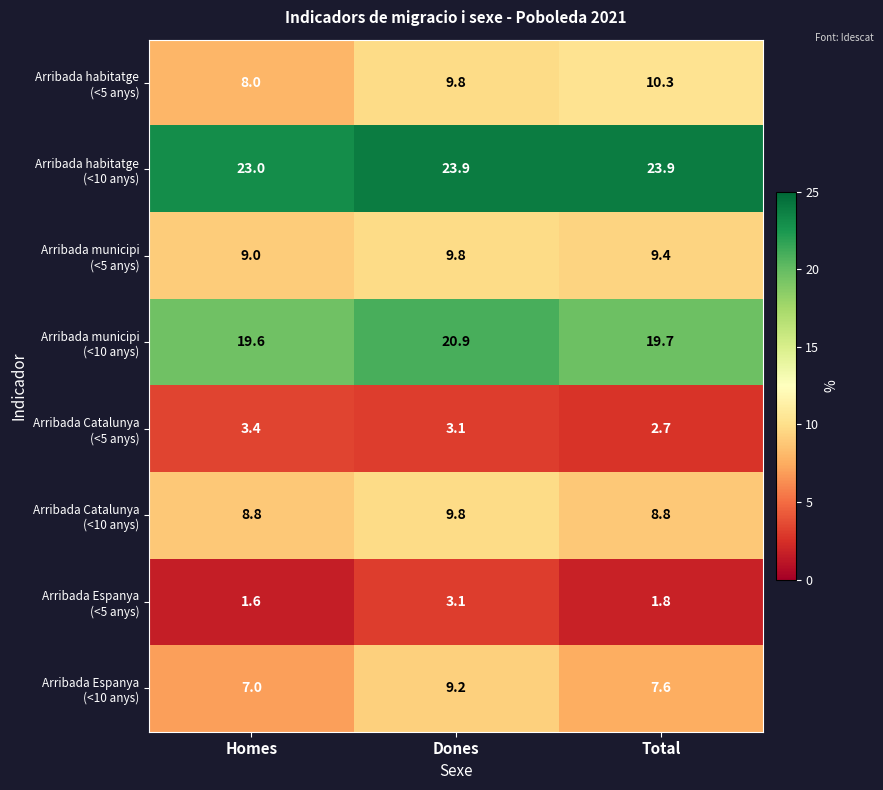

What is the minimum value shown in the chart?

1.6